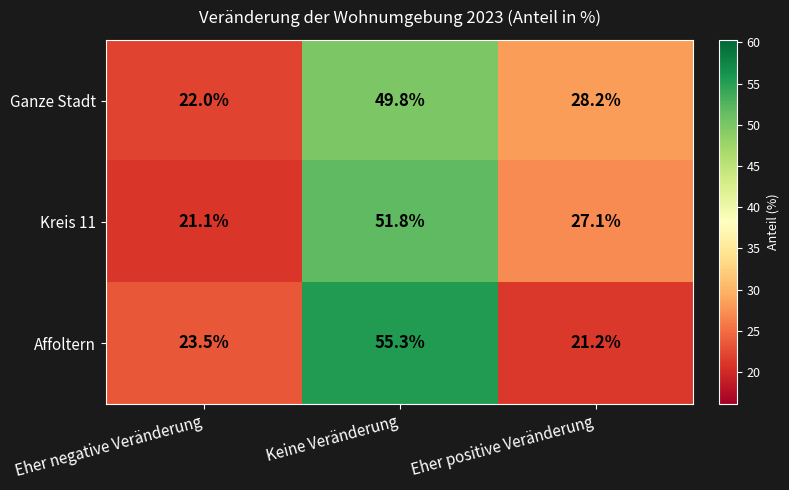

Count the number of categories in the chart.

3